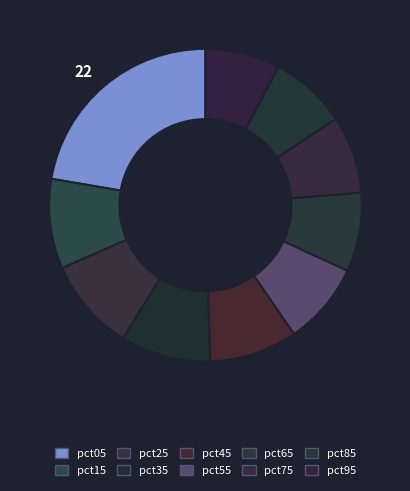

How many segments does this pie chart have?

10